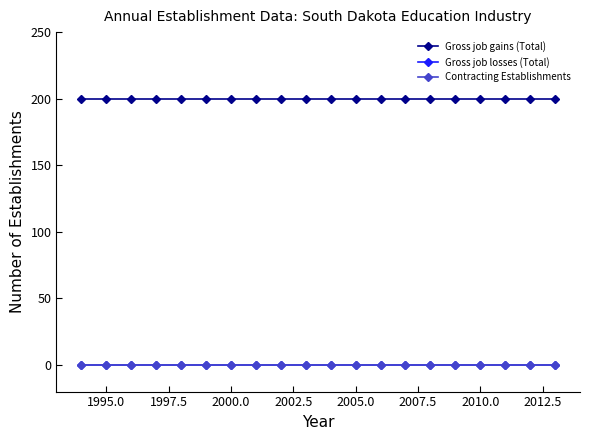

Does the chart have visible grid lines?

No